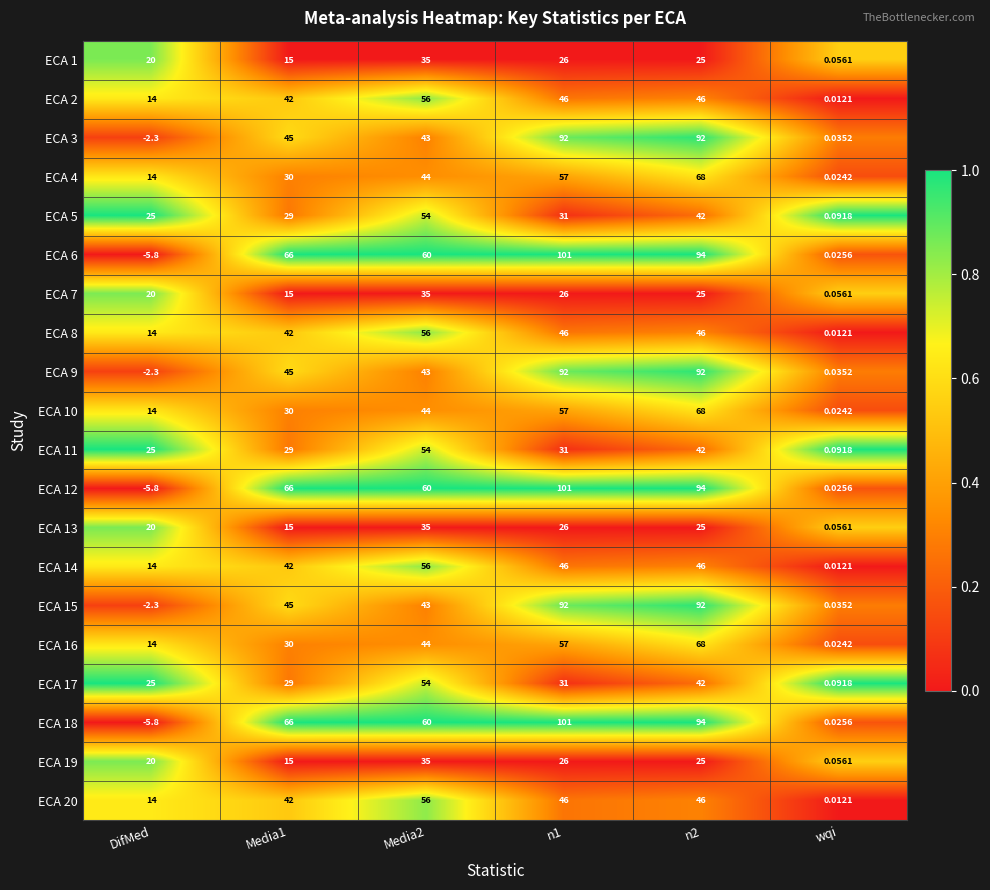

What is the difference between the highest and lowest values at n2?

69.0